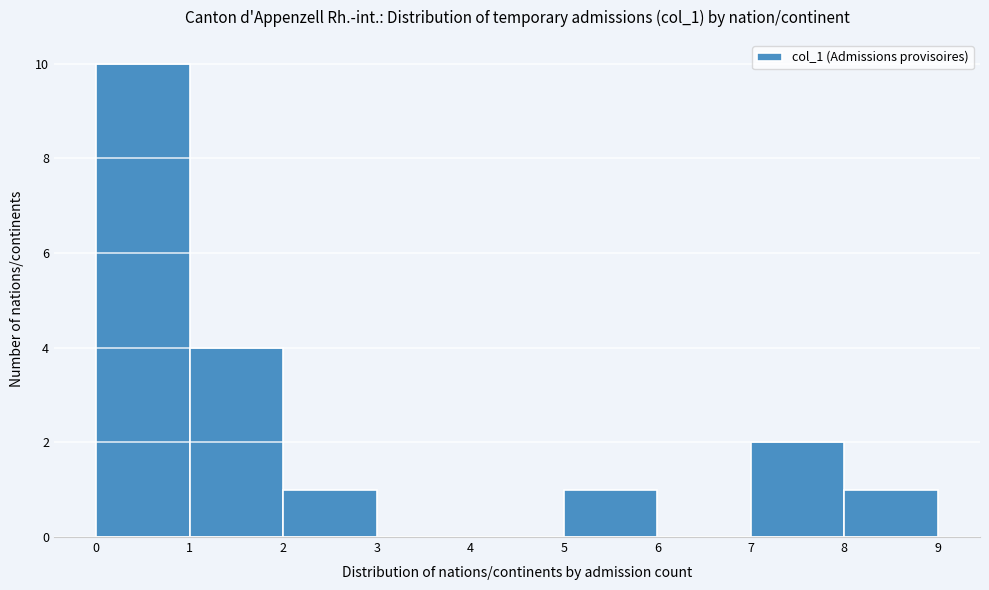

Reading left to right, transcribe this chart: for each bar, give the range it covers on the x-axis and its height. The values are not printed on the chart, so give them approximately, as read against the axis.

0 to 1: 10
1 to 2: 4
2 to 3: 1
3 to 4: 0
4 to 5: 0
5 to 6: 1
6 to 7: 0
7 to 8: 2
8 to 9: 1